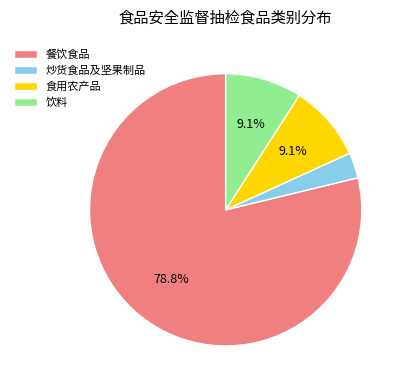

Does 饮料 account for over 50% of the chart?

No